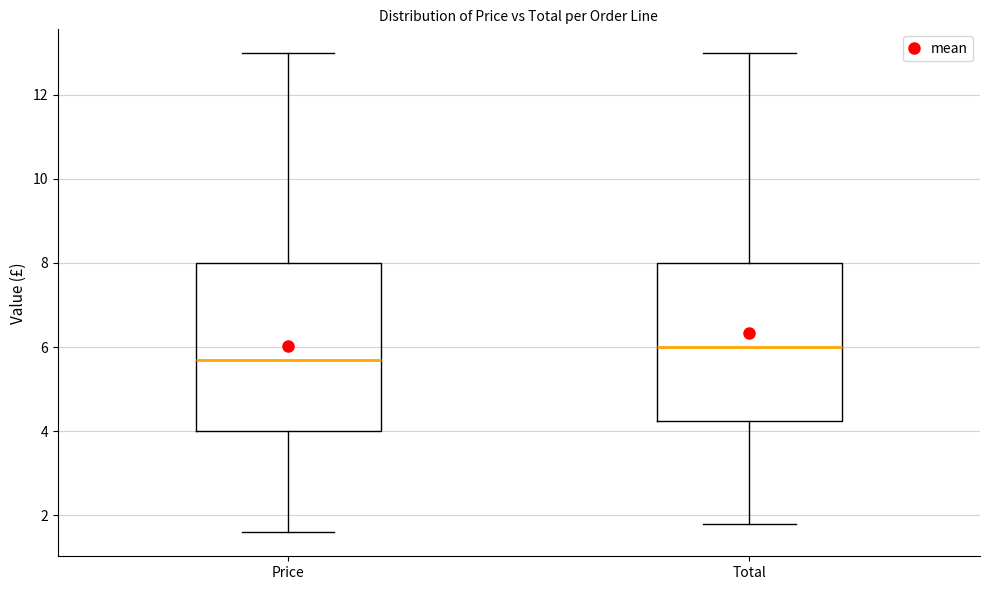

Reading left to right, transcribe this box plot: for each box, give where its median line is, the range the box spans, and where its two whiskers end, as read against the y-axis. The values are not printed on the chart, so give them approximately, as read against the axis.

Price: median 5.6, box 4.0 to 8.0, whiskers 1.6 to 13.0
Total: median 6.0, box 4.2 to 8.0, whiskers 1.8 to 13.0